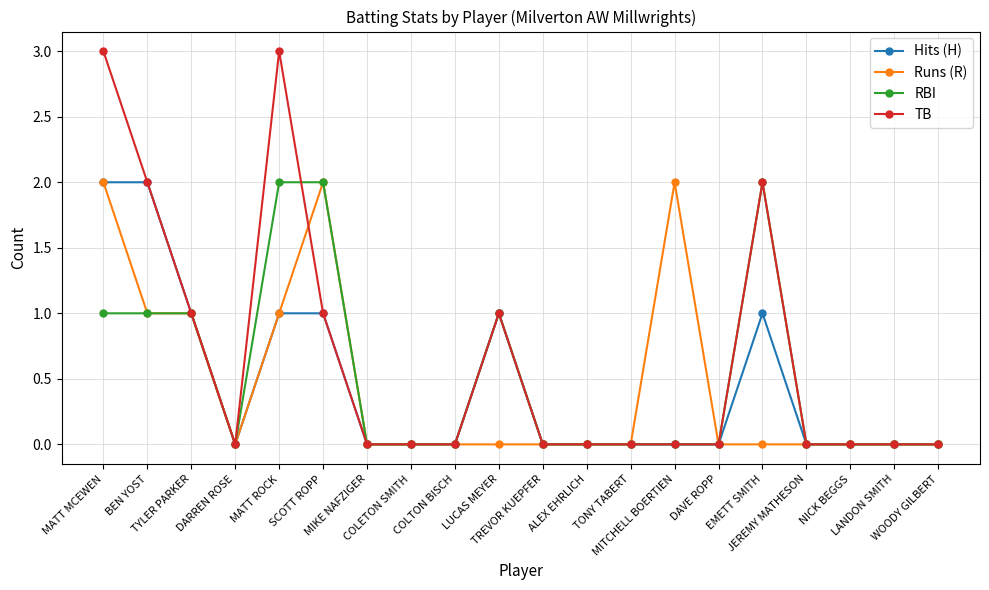

Which series has the largest range (max minus min)?

TB